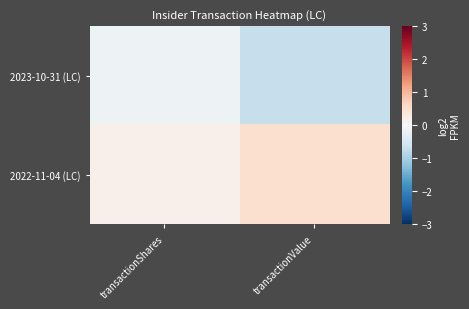

Which series has the widest spread of values?

2023-10-31 (LC)